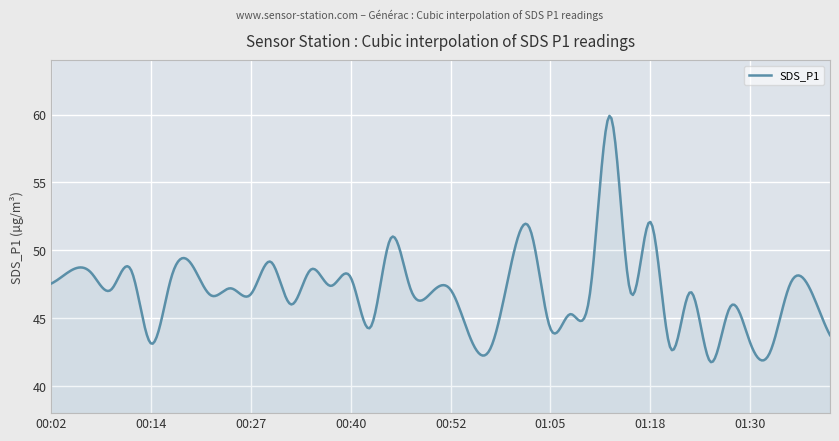

What is the minimum value shown in the chart?

41.8